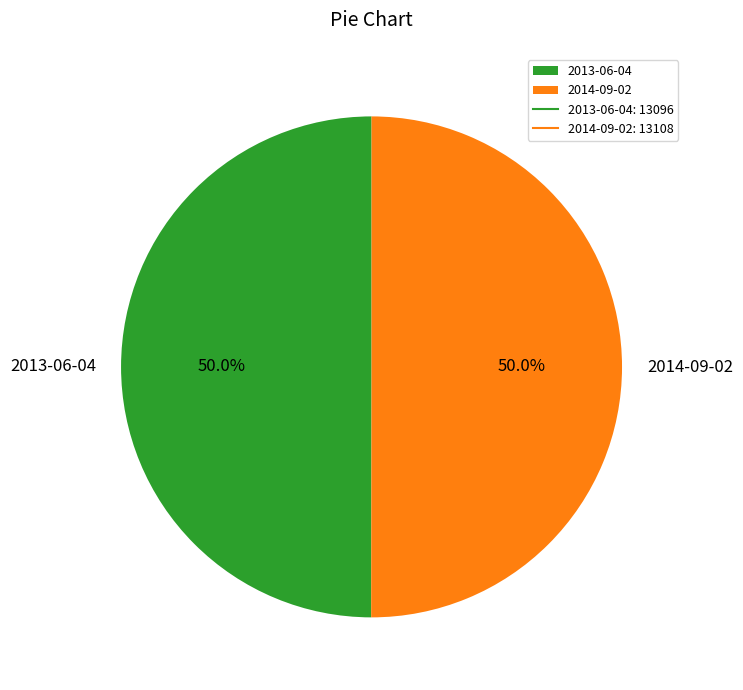

What percentage is NOT represented by 2014-09-02?

50.0%